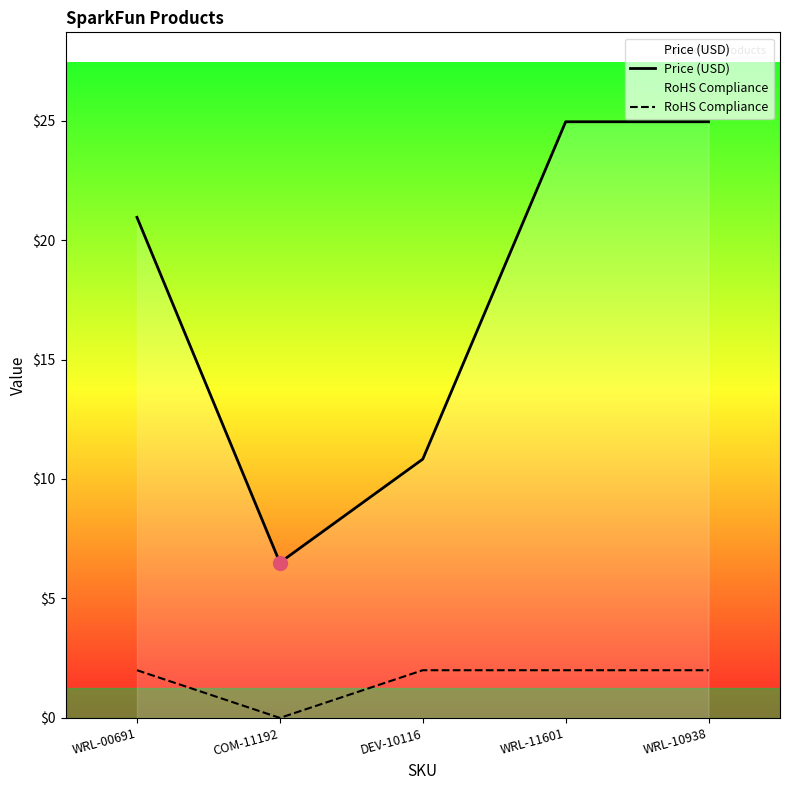

Which label corresponds to the smallest value in the chart?

COM-11192